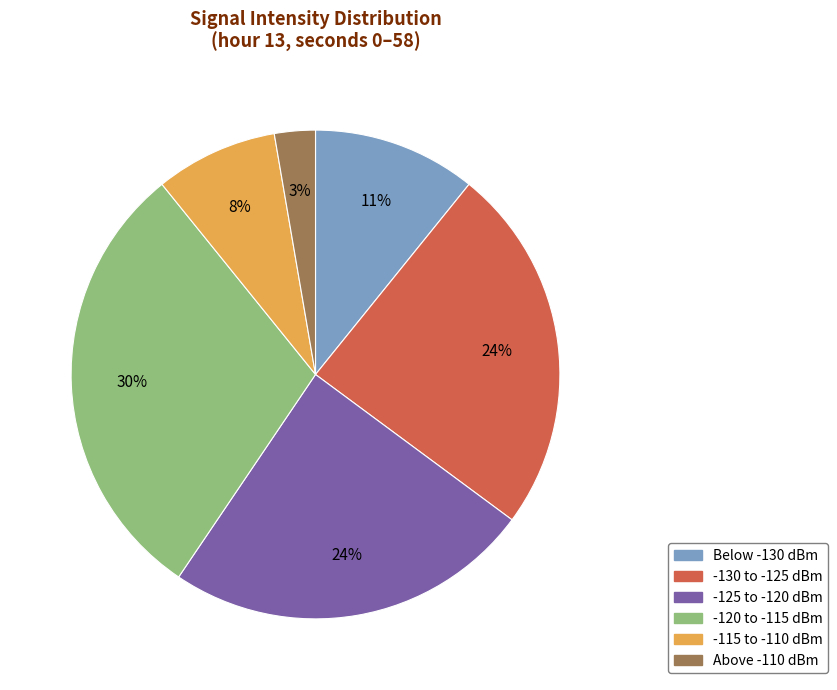

The -120 to -115 dBm slice represents 17% of the pie. True or false?

False